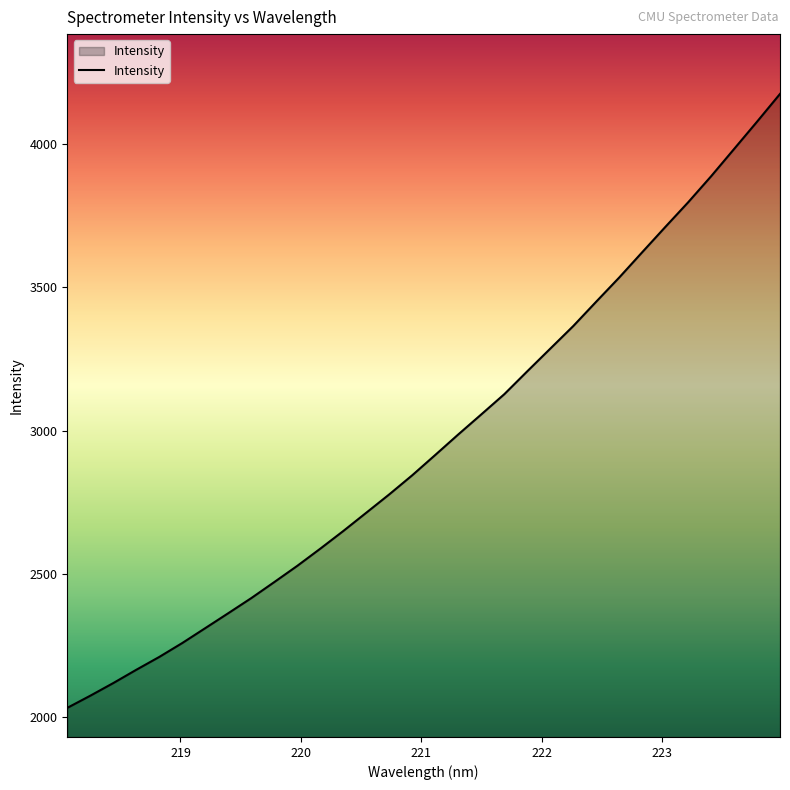

Reading left to right, extract all data points from this chart.

2032.2	2074.6	2118.9	2165.2	2210.1	2258.8	2310.7	2362.9	2415.6	2471.6	2528.3	2588.2	2649.9	2713.8	2777.8	2844.6	2915.4	2986.9	3056.8	3127.3	3207.3	3286.3	3365.2	3450.3	3534.6	3622.8	3710.5	3797.1	3888.0	3983.2	4078.5	4175.5